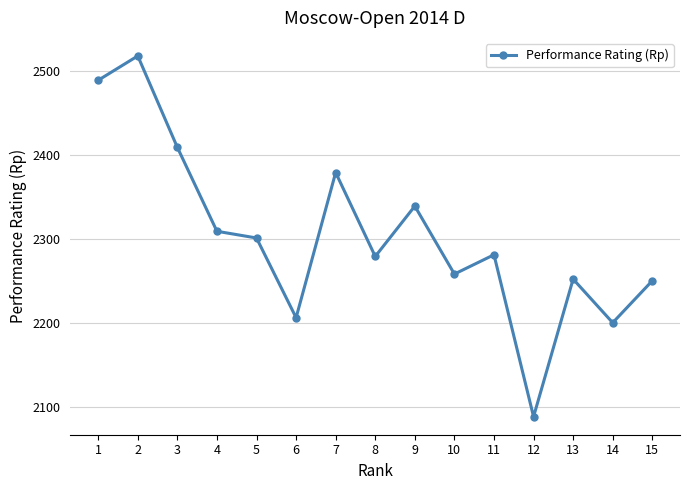

How many distinct data groups are displayed?

1